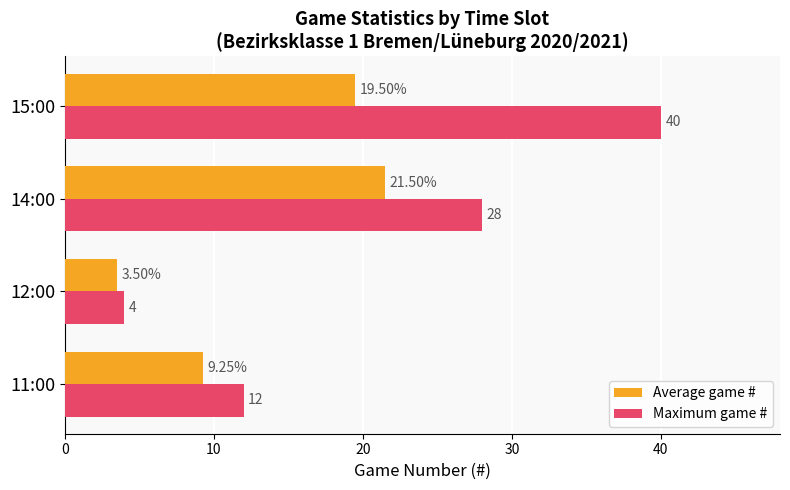

What is the difference between the maximum and second lowest values in the Maximum game # series?

28.0